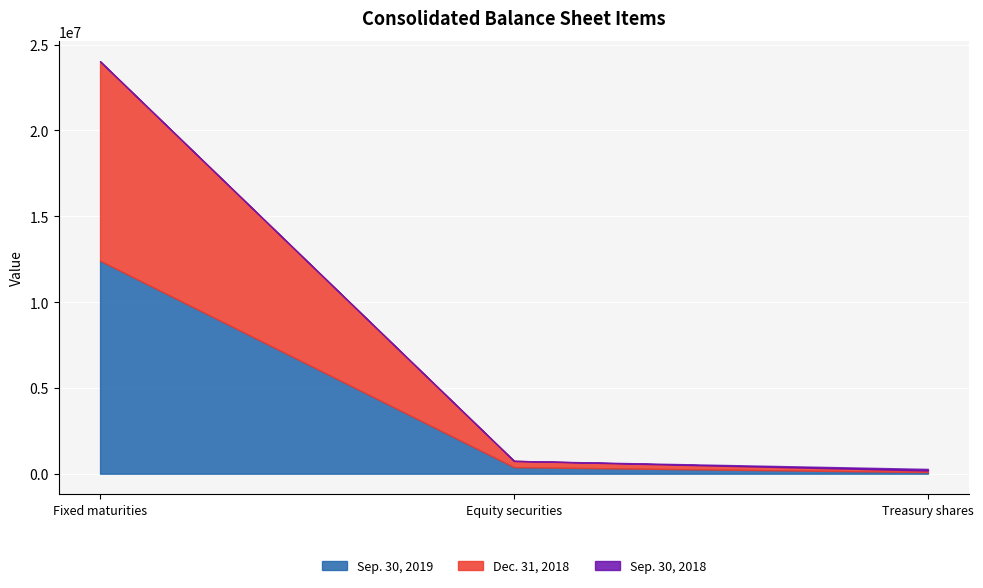

What is the difference between the Dec. 31, 2018 values at Equity securities and Treasury shares?

272911